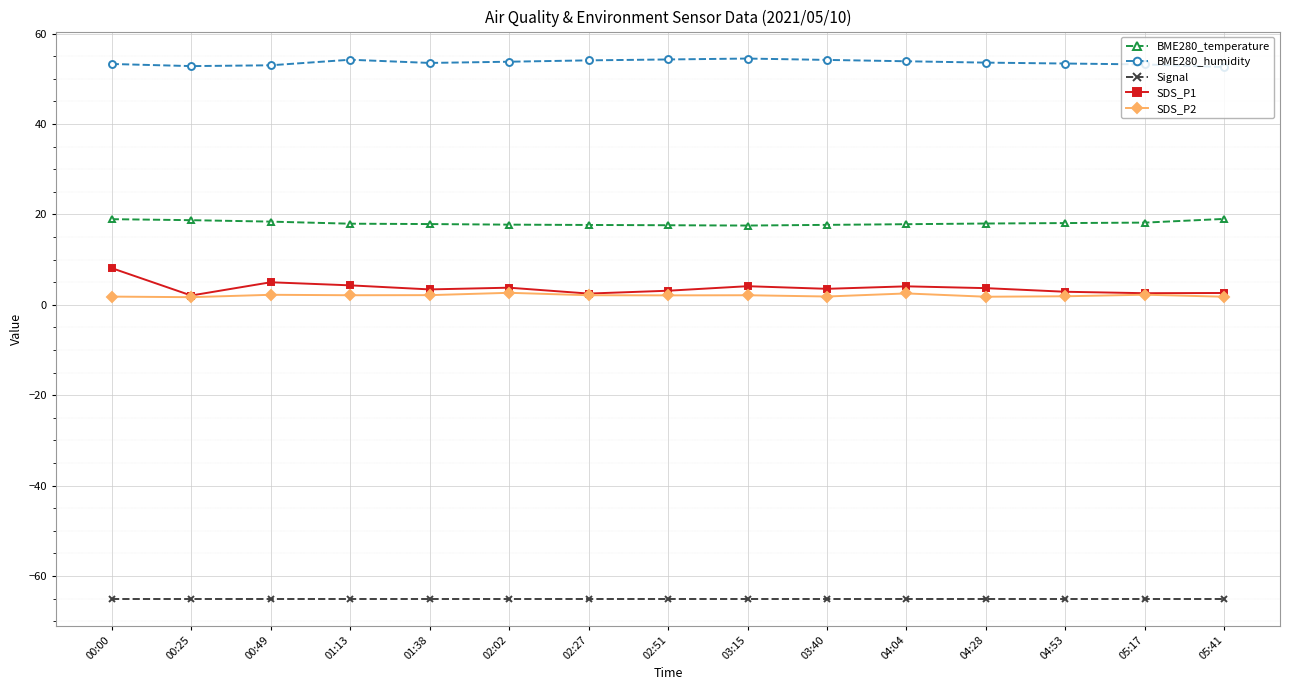

Is it true that BME280_humidity equals 53.6 at 04:28?

True